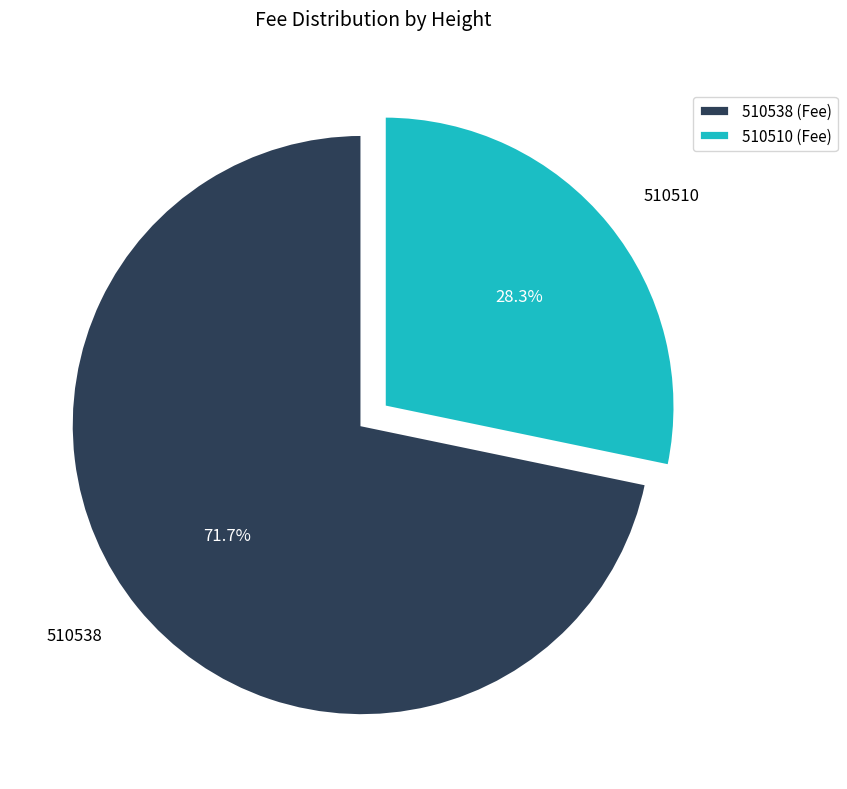

What percentage is the 510538 slice, to the nearest percent?

72%